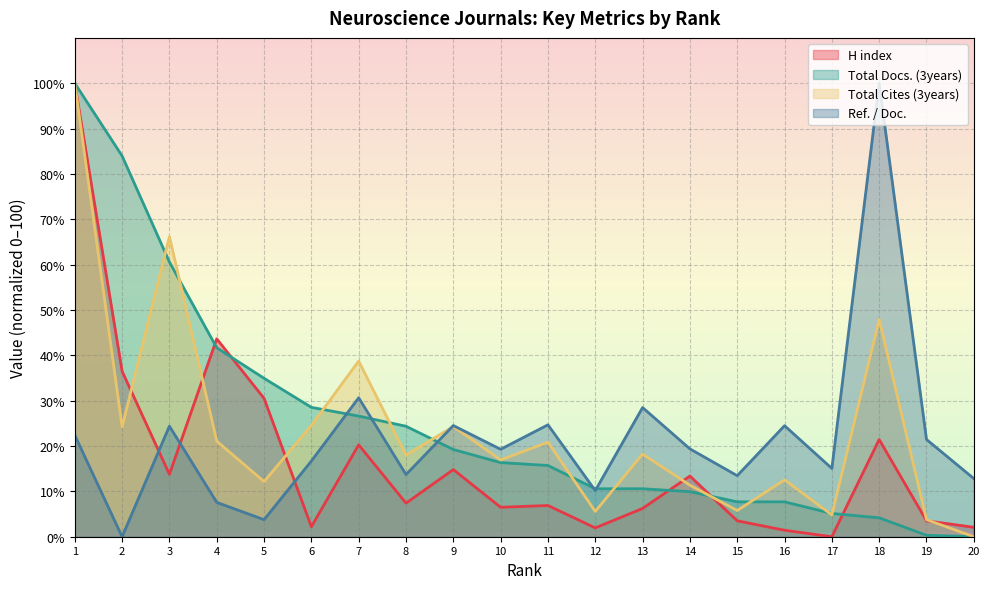

What is the value of the Total Cites (3years) point at the 18th from the left?

47.9